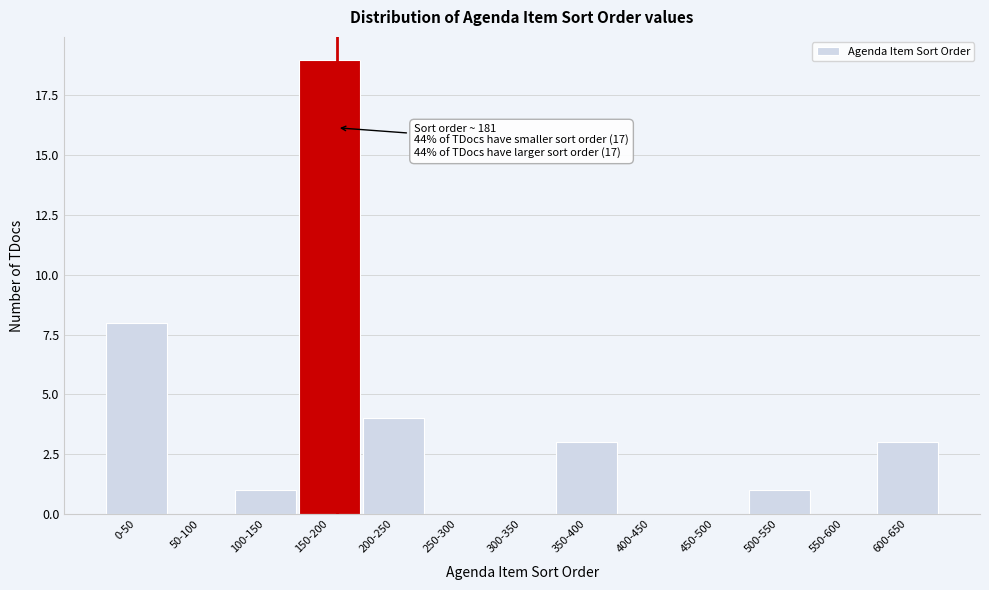

Reading left to right, transcribe all the data shown in this chart.

0-50=8	50-100=0	100-150=1	150-200=19	200-250=4	250-300=0	300-350=0	350-400=3	400-450=0	450-500=0	500-550=1	550-600=0	600-650=3